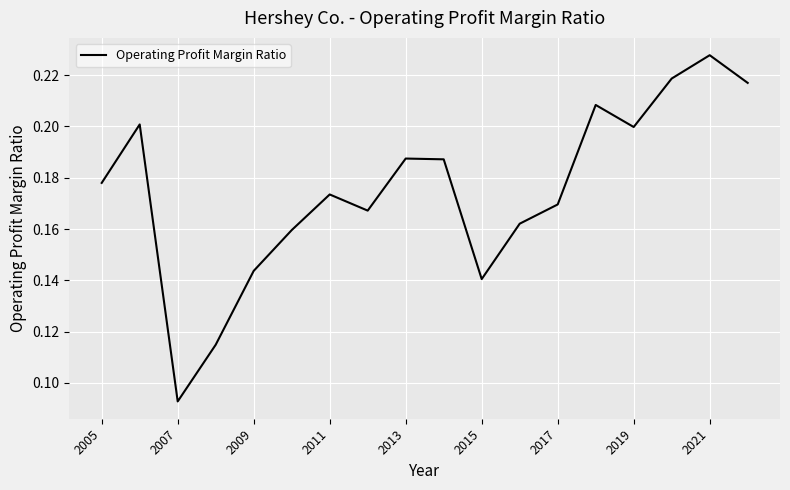

Is this an area chart (filled region under the line)?

No